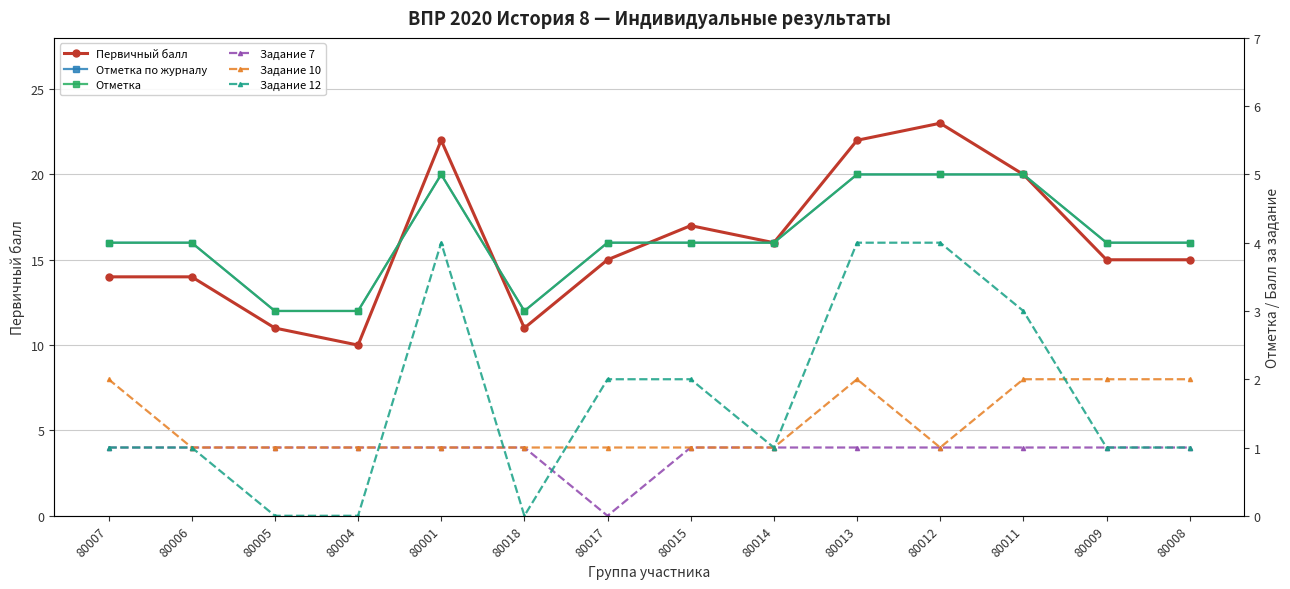

At 80004, list the series in order from smallest to largest.

Задание 12, Задание 7, Задание 10, Отметка по журналу, Отметка, Первичный балл